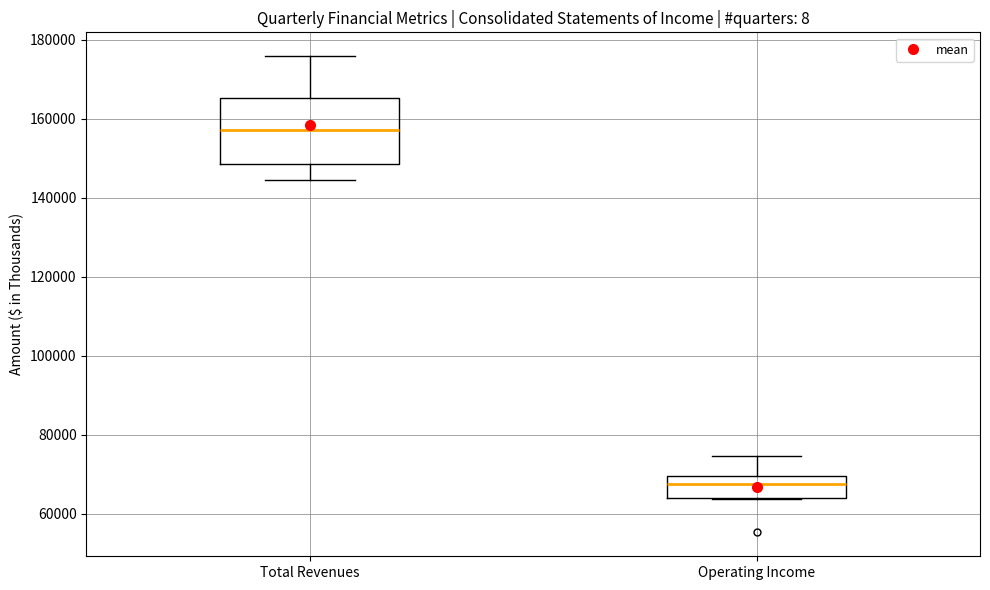

Where is the upper edge of the box for Total Revenues on the y-axis? The values are not printed on the chart, so give them approximately, as read against the axis.

166000